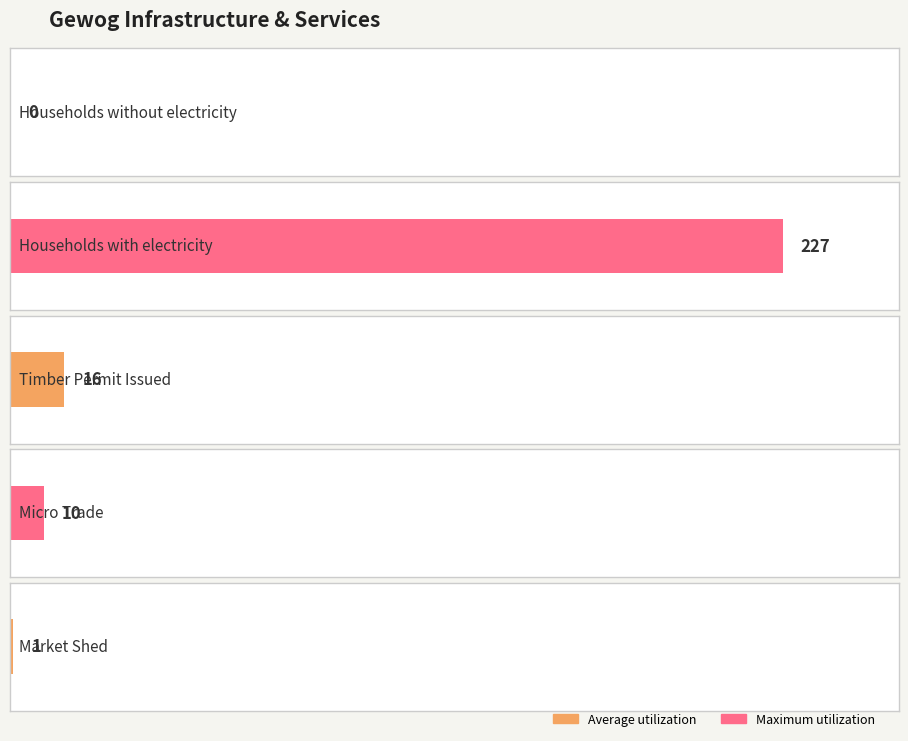

Rank the series at Households with electricity from lowest to highest value.

Average utilization, Maximum utilization